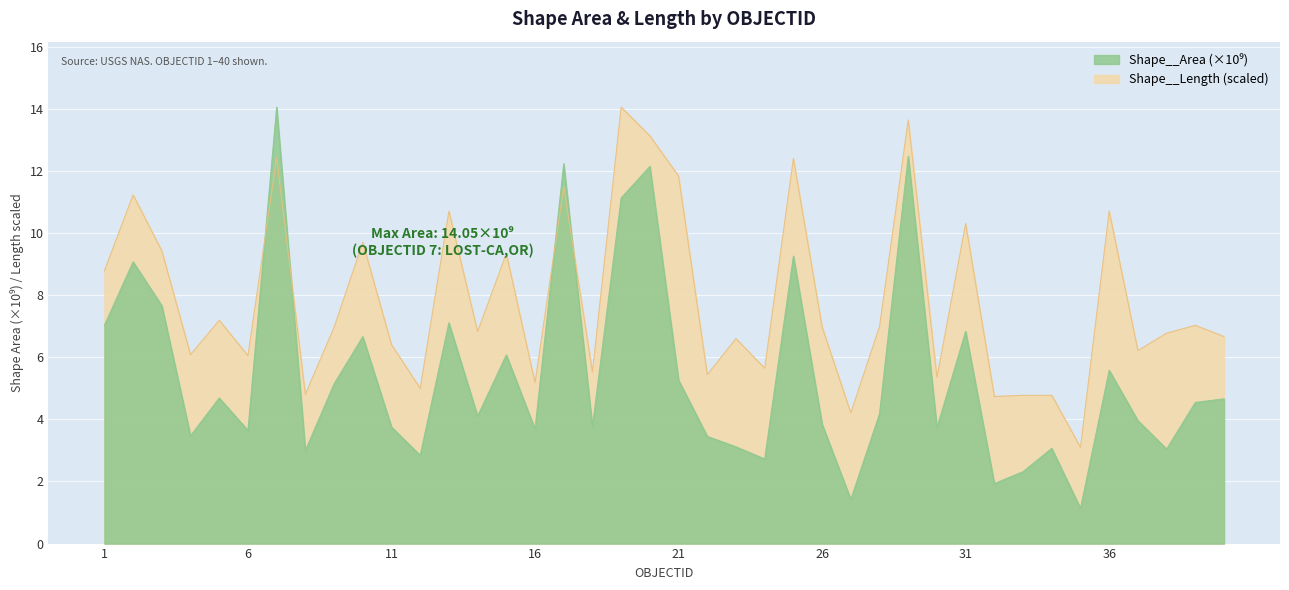

Is the value of Shape__Length (1e5) at 21 greater than the value of Shape__Area (1e9) at 33?

Yes